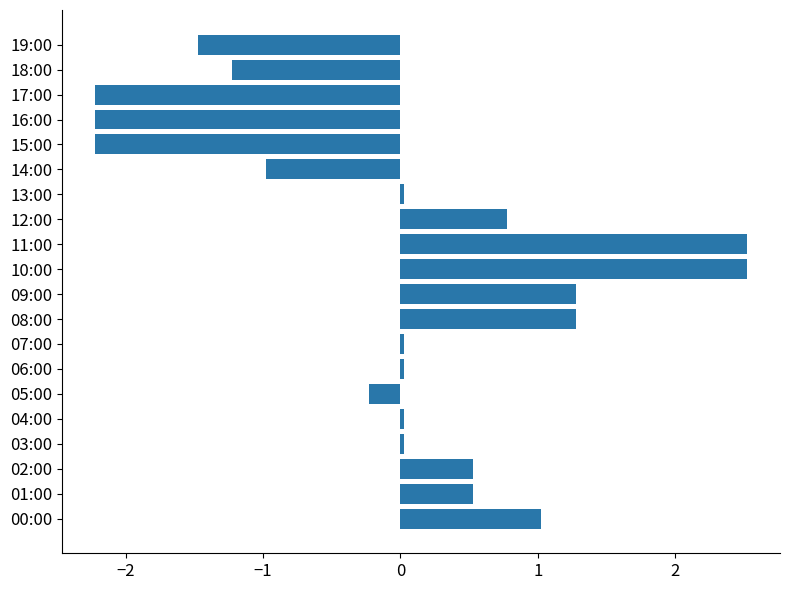

Does the chart contain stacked bars?

No